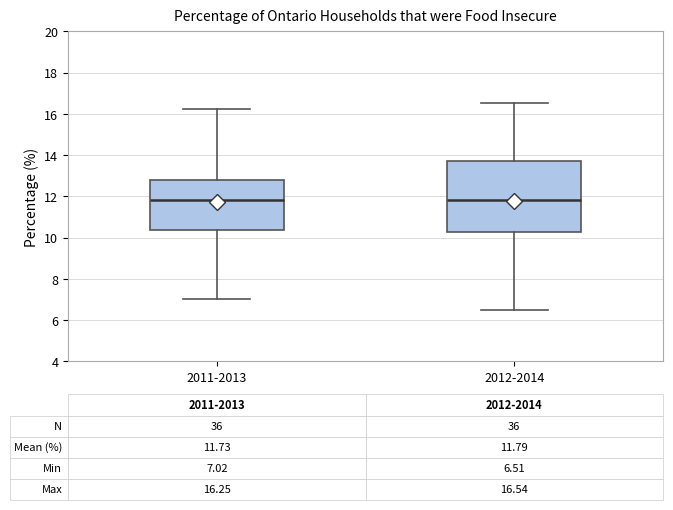

Which box is the tallest, from its lower edge to its upper edge?

2012-2014